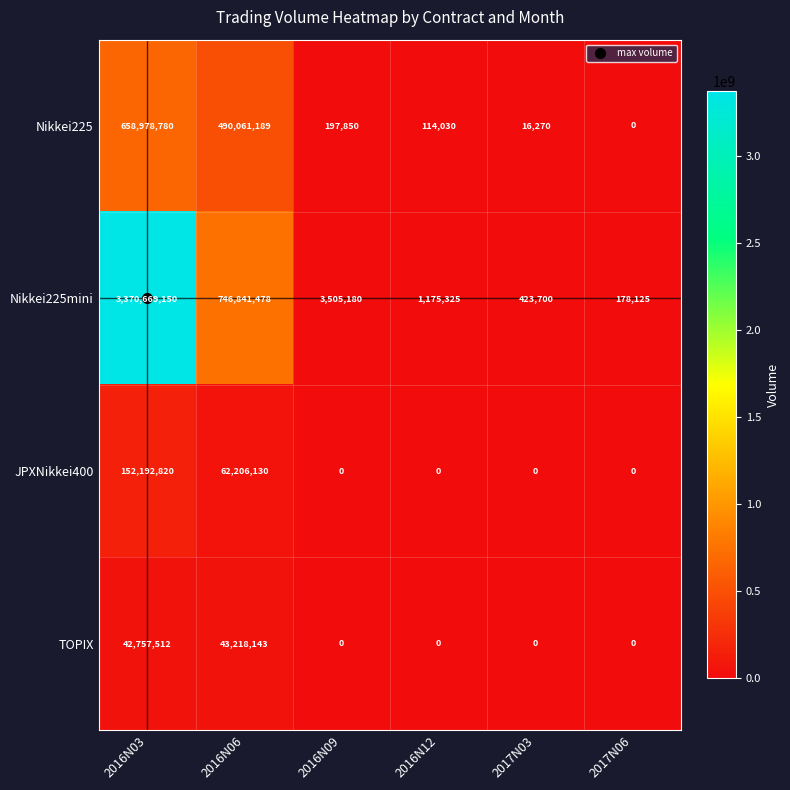

At how many categories does at least one series exceed 2906435382?

1